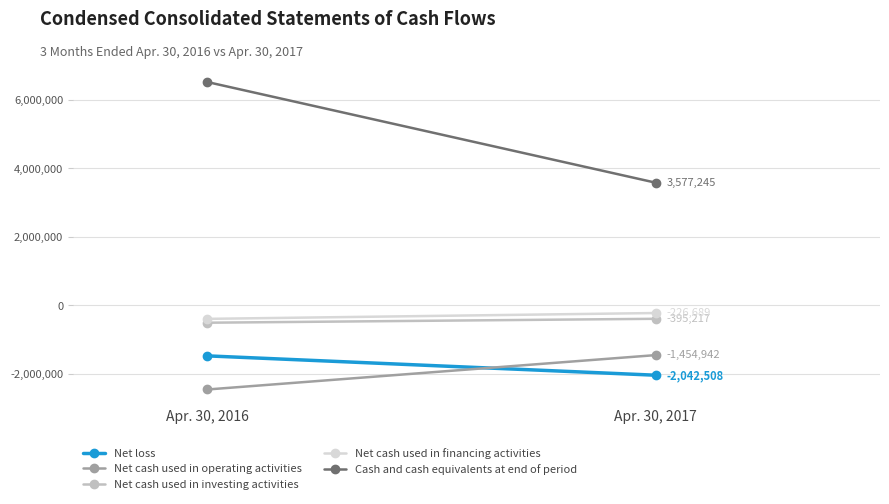

Between Apr. 30, 2016 and Apr. 30, 2017, which series saw the biggest shift?

Cash and cash equivalents at end of period